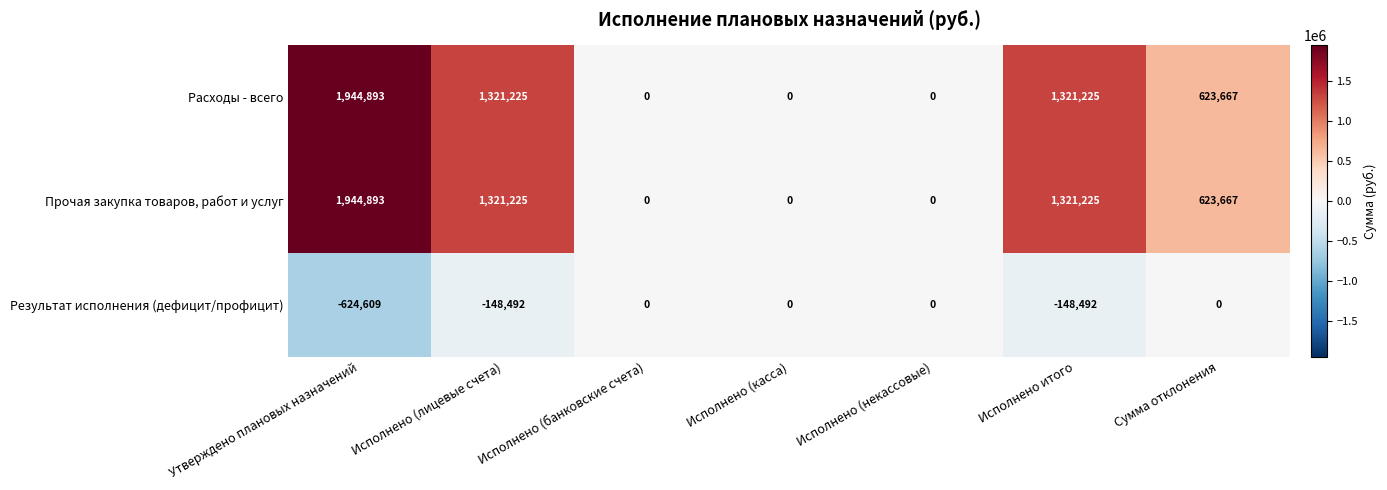

The value of Результат исполнения (дефицит/профицит) at Исполнено итого is -32342. True or false?

False